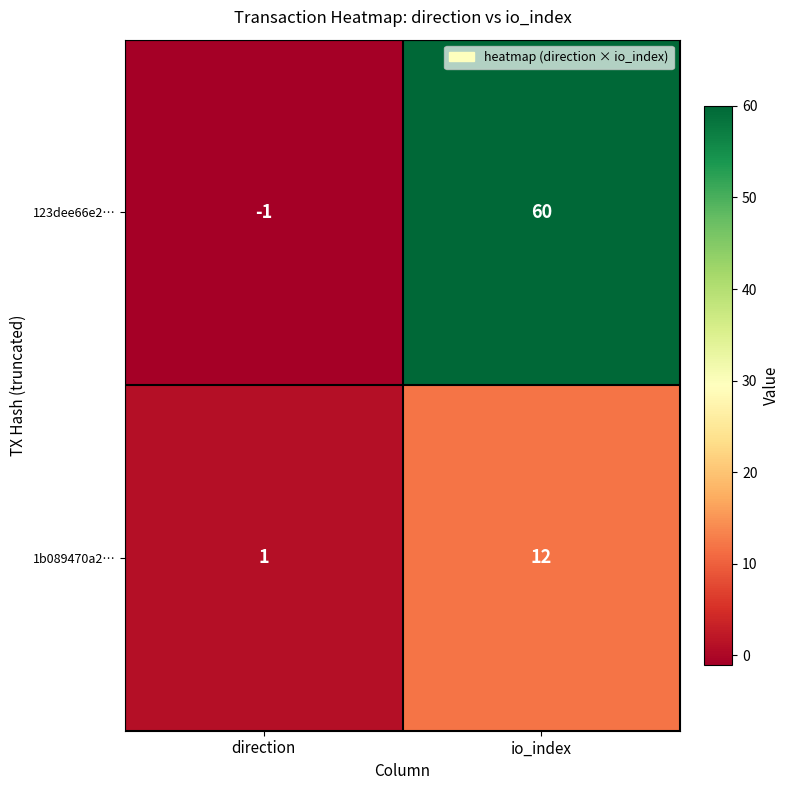

What is the total value across all series at io_index?

72